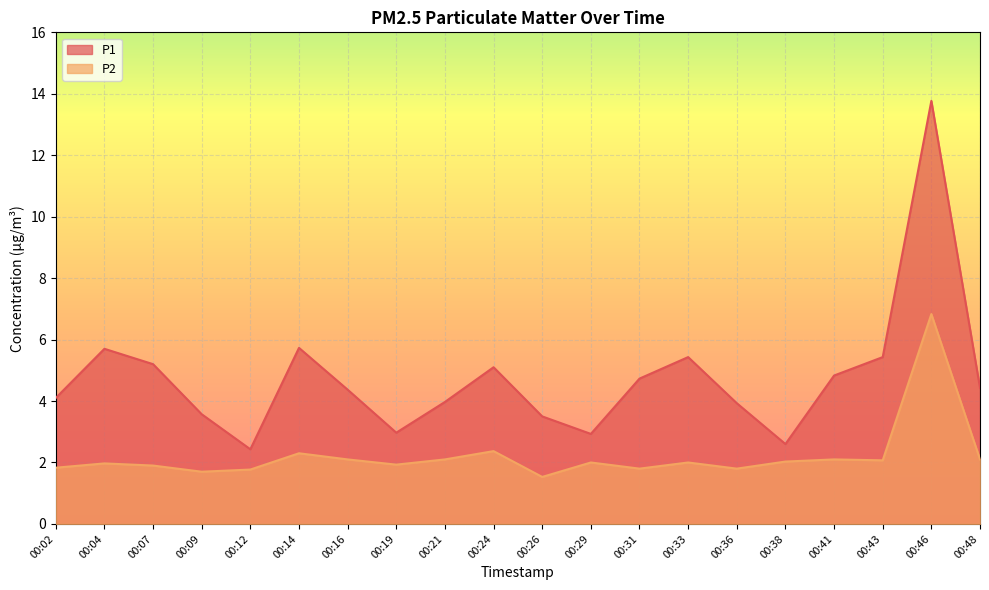

What are all the series names shown in the legend?

P1, P2